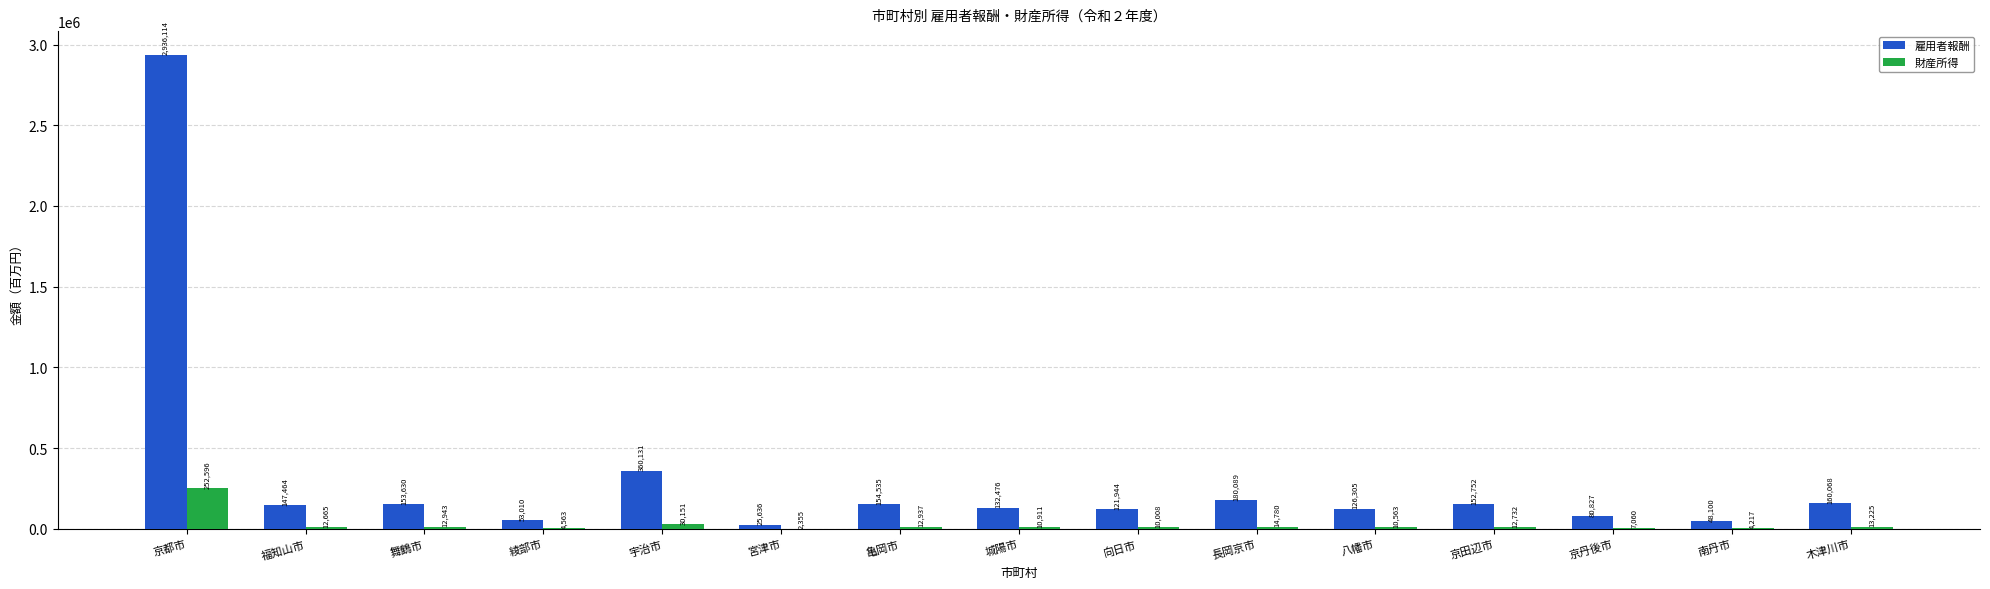

Which category has the highest value in the 財産所得 series?

京都市